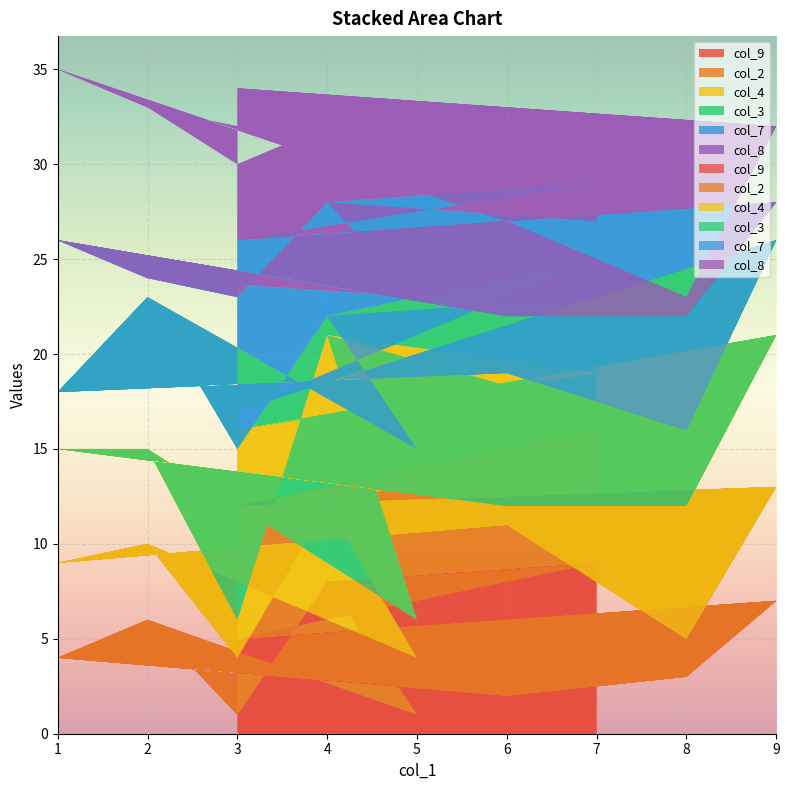

Reading right to left, extract all data points from this chart.

col_9: 5	7	3	2	4	6	1	8	9	5	7	3	2	4	6	1	8	9
col_2: 7	6	2	9	5	4	3	4	7	7	6	2	9	5	4	3	4	7
col_4: 4	8	7	1	6	5	2	9	3	4	8	7	1	6	5	2	9	1
col_3: 1	5	4	7	3	8	9	1	6	1	5	4	7	3	8	9	1	6
col_7: 9	2	6	3	8	1	8	6	4	9	2	6	3	8	1	8	6	4
col_8: 8	4	1	5	9	9	7	3	2	8	4	1	5	9	9	7	4	3